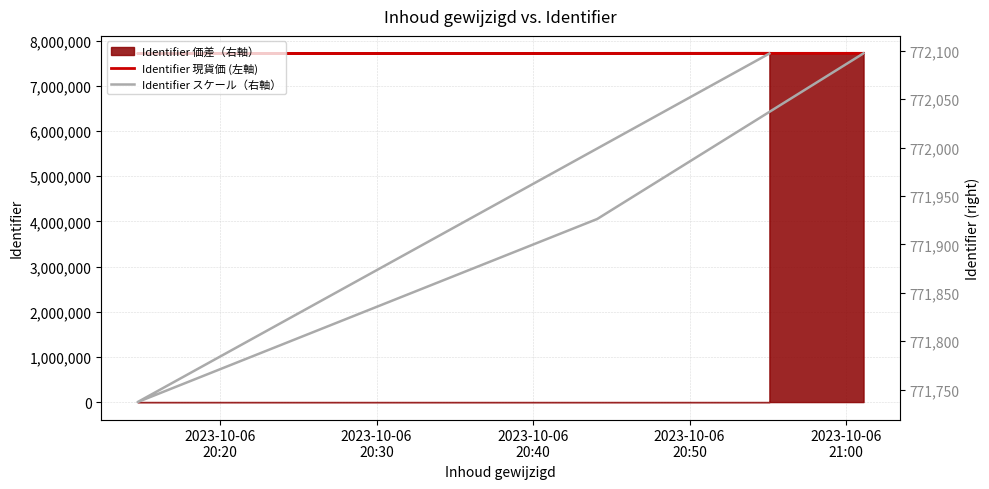

What is the total value across all series at 2023-10-06
20:20?

8493069.2